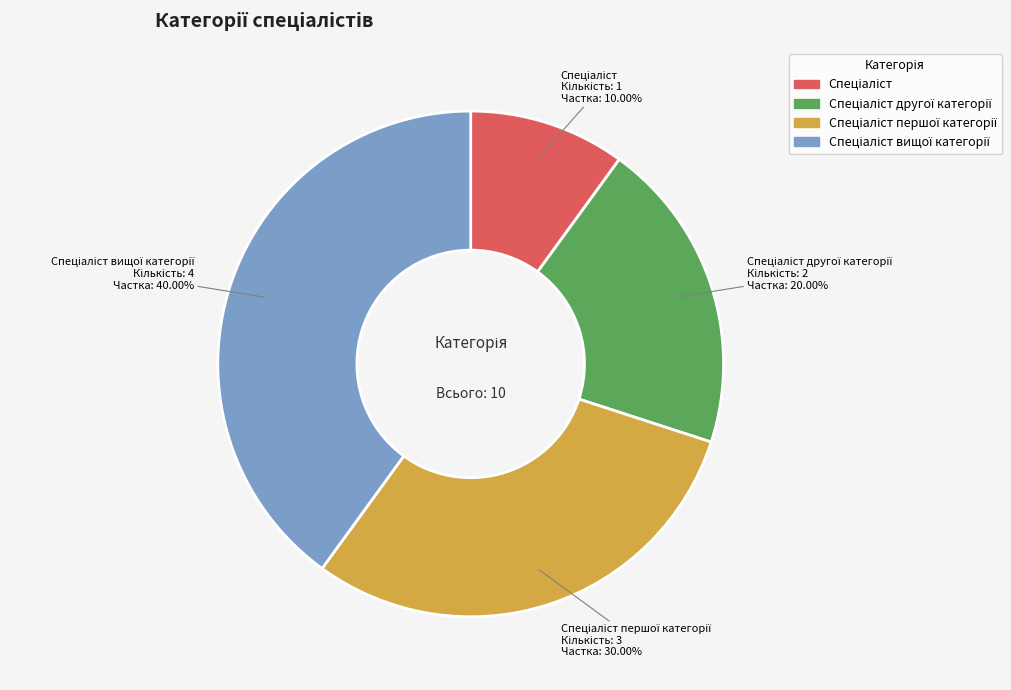

Does any single category account for the majority?

No